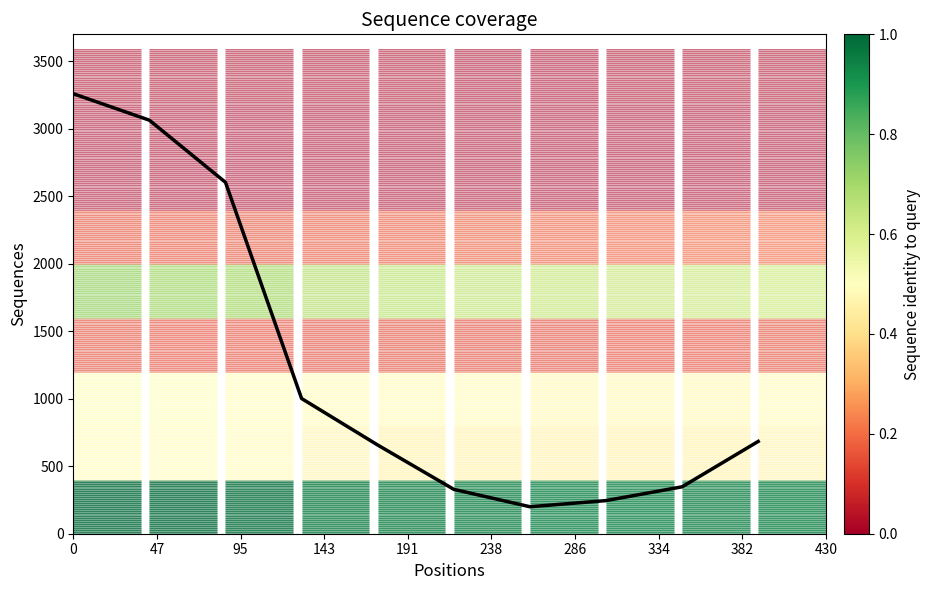

What is the change in value from 0 to 430?

-2576.1